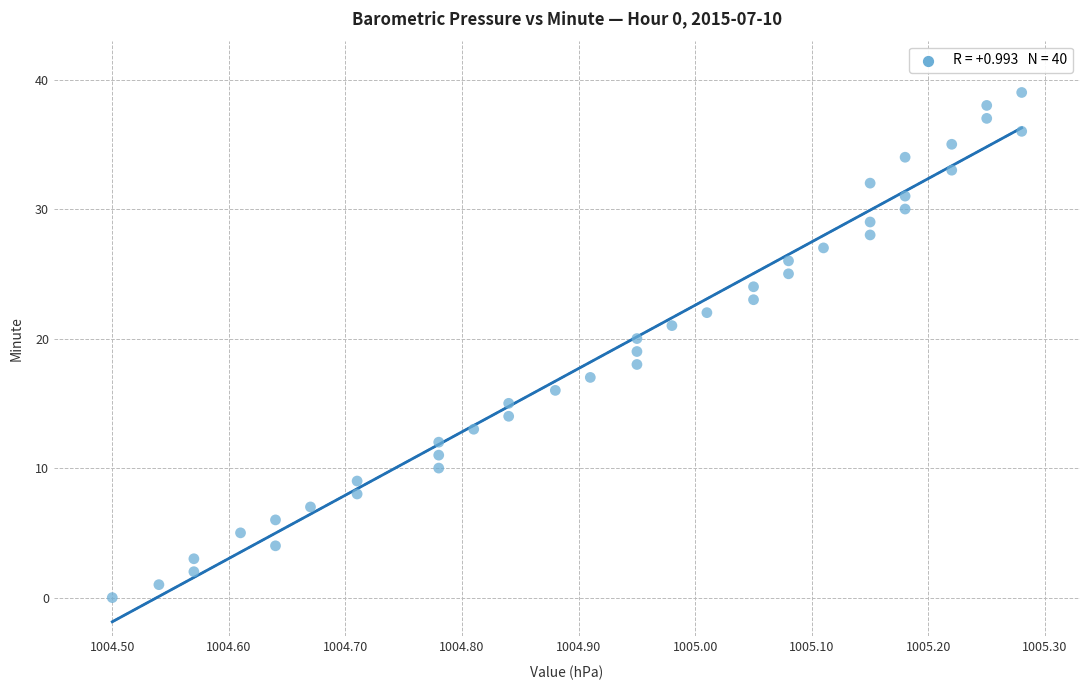

What is the range of Y values (max minus min)?

39